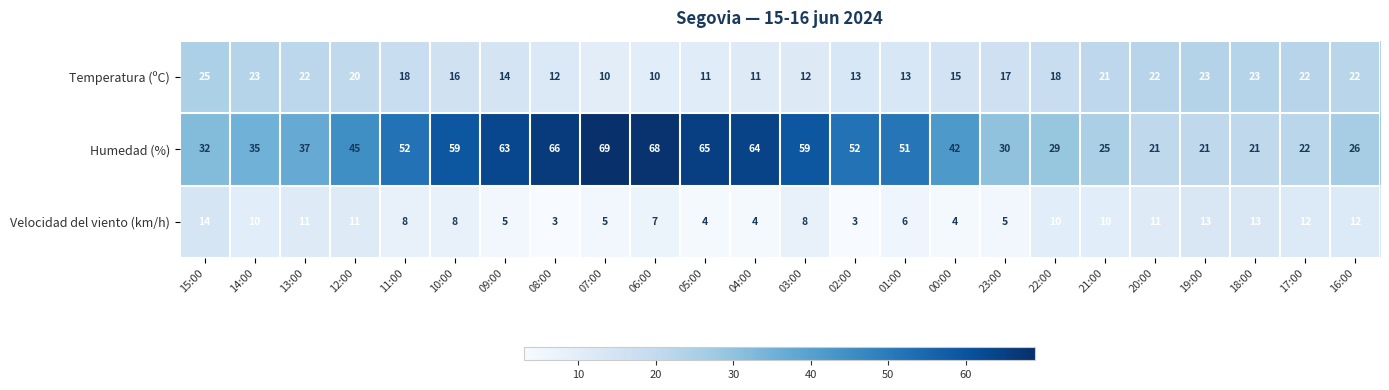

How many data points in Velocidad del viento (km/h) are less than 8?

10